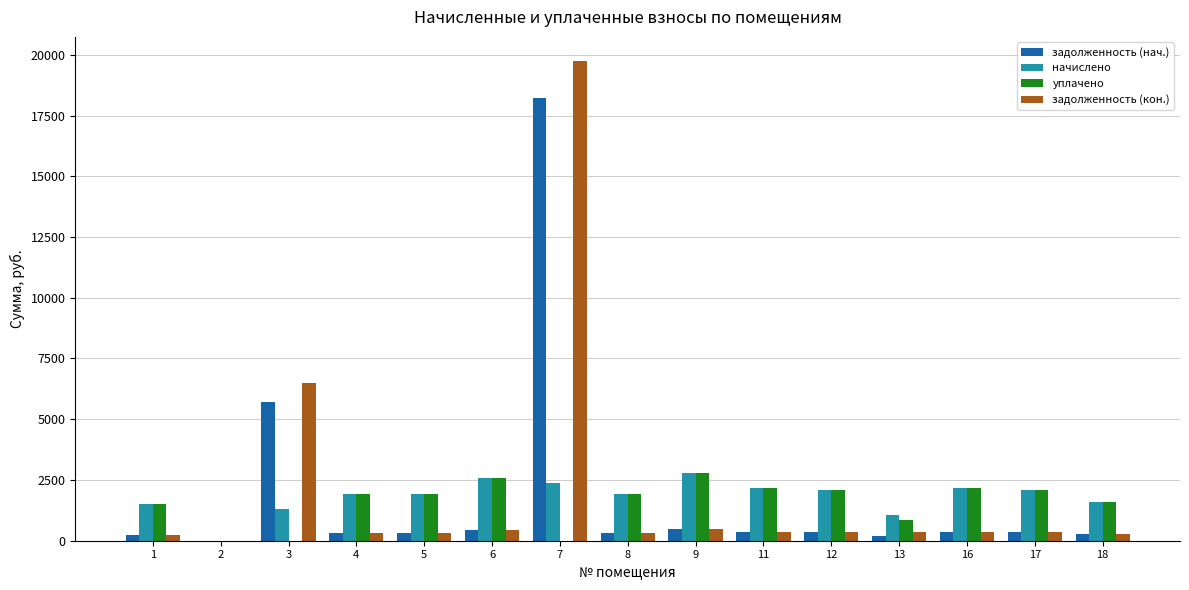

At which label does уплачено first exceed 1922?

5